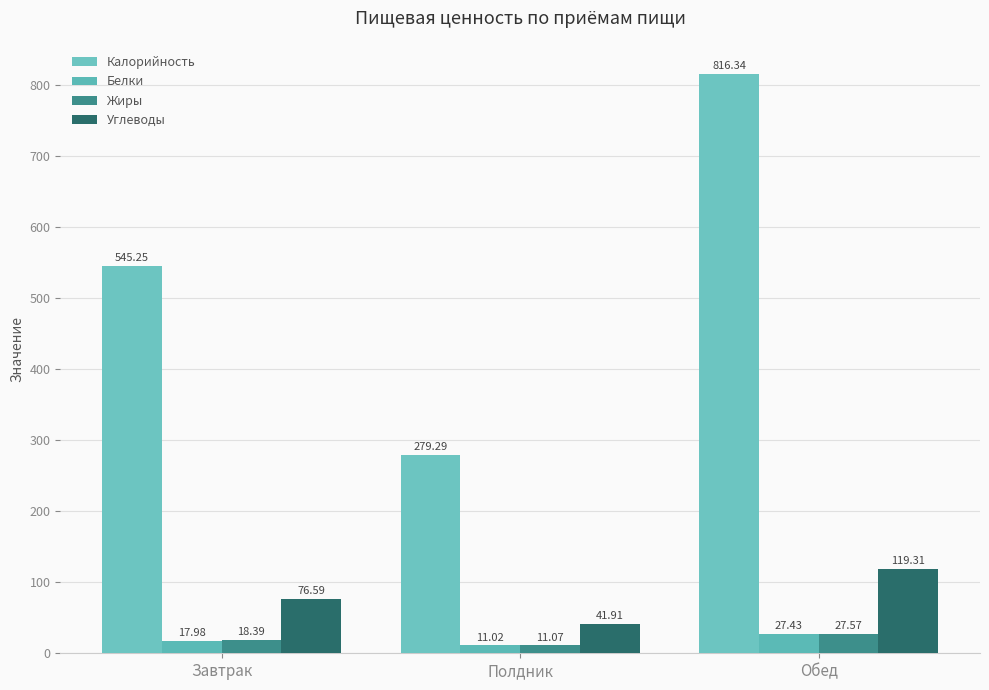

Are the bars horizontal?

No